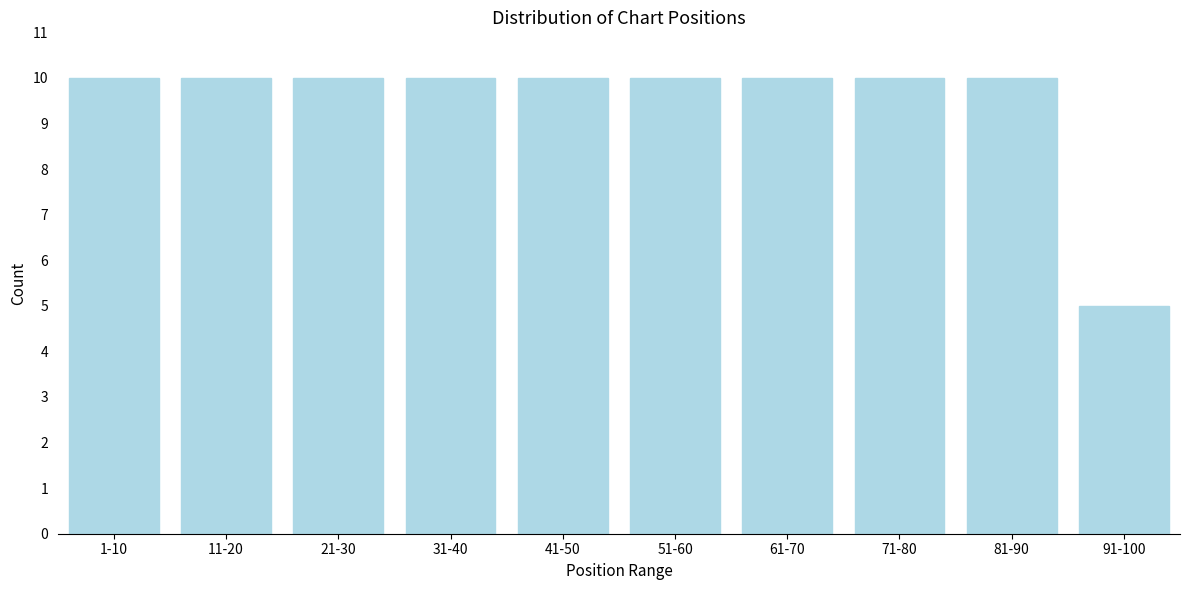

Reading left to right, extract all data points from this chart.

10	10	10	10	10	10	10	10	10	5